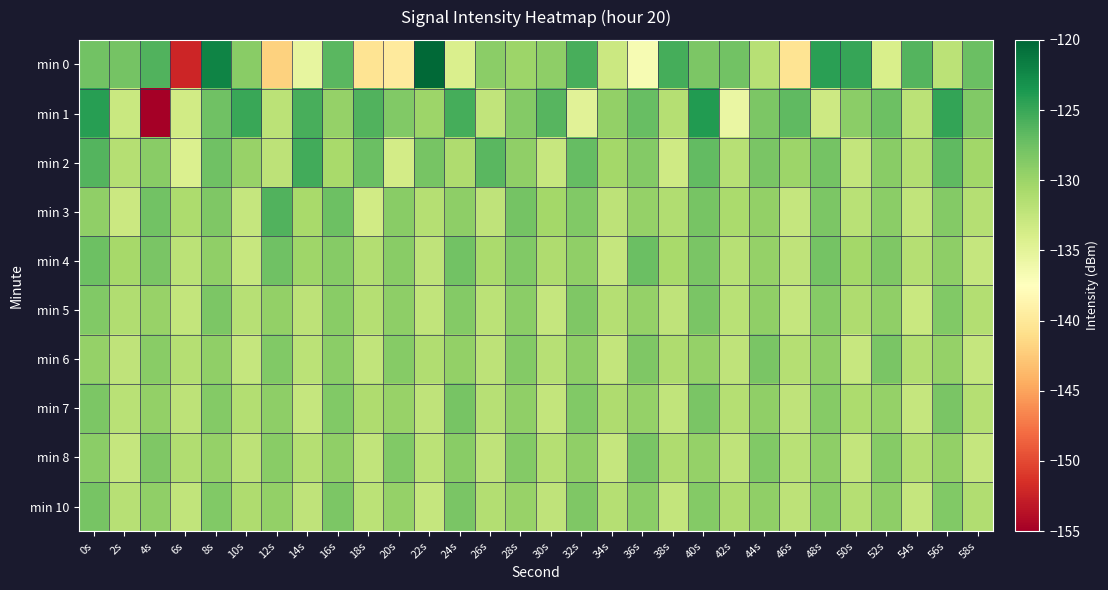

What is the difference between the highest and lowest values at 58s?

5.4